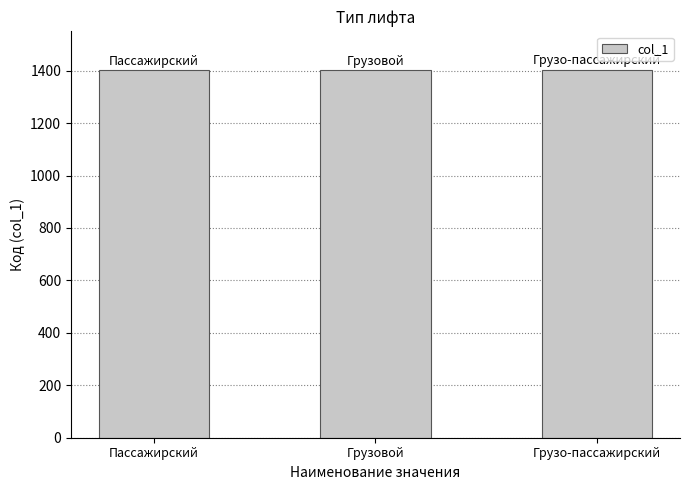

What is the maximum value shown in the chart?

1403